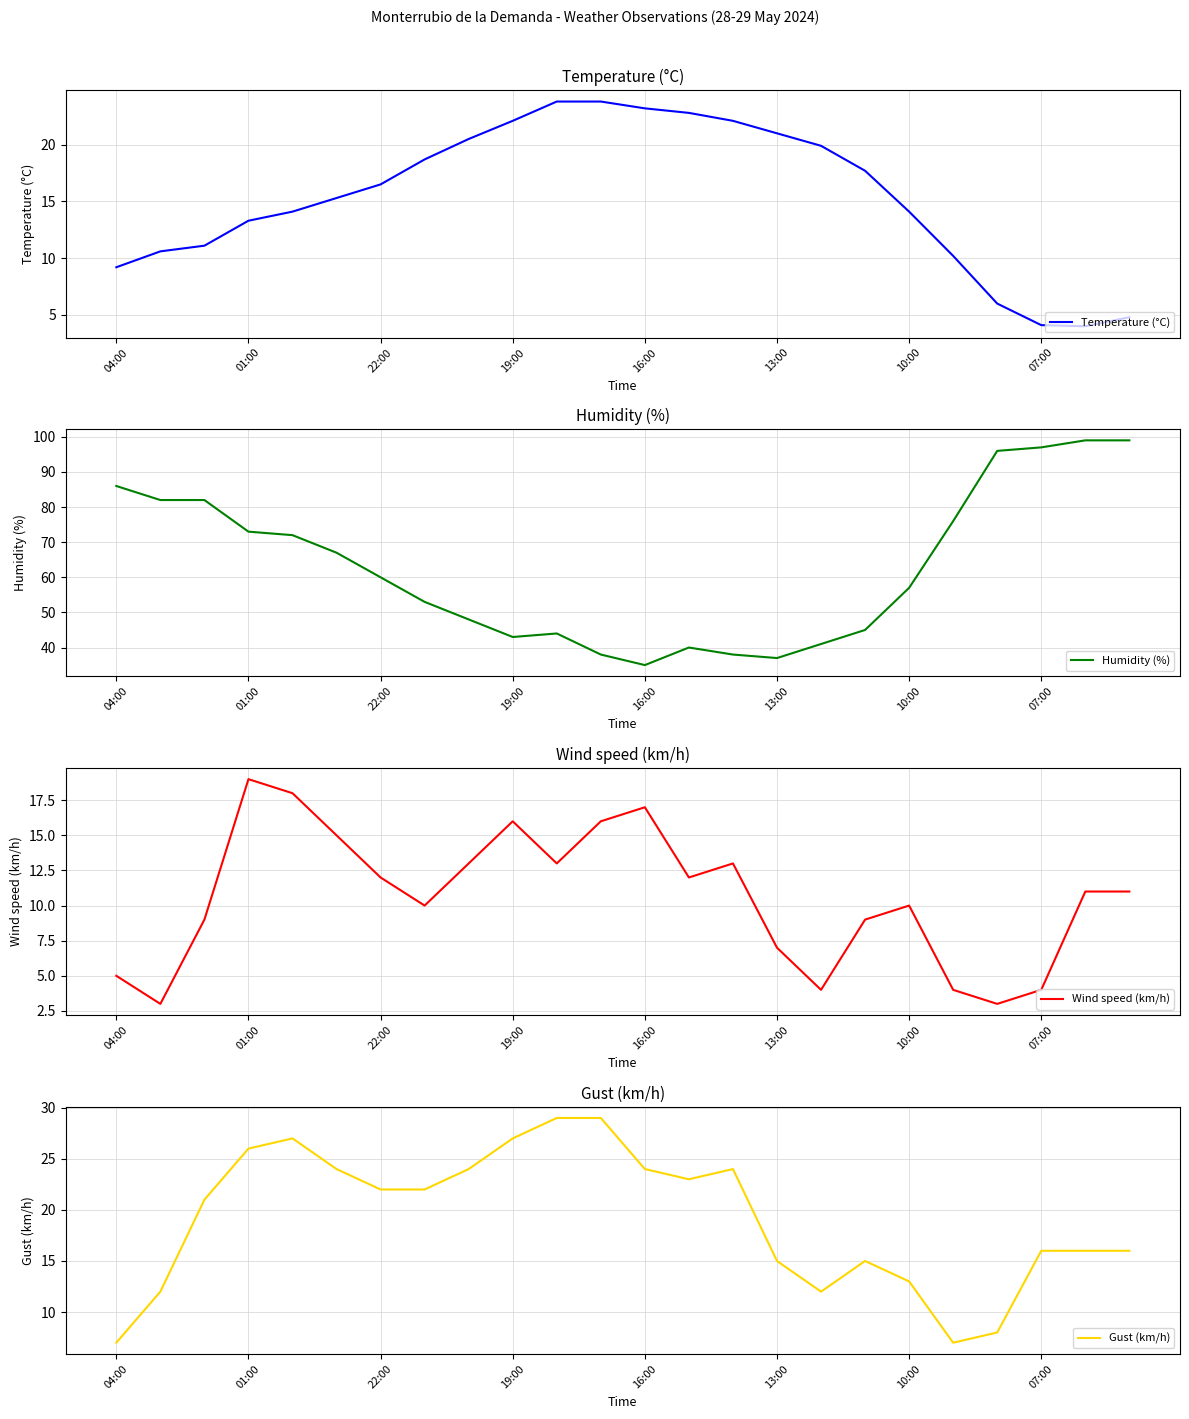

How many data points does each series have?

24